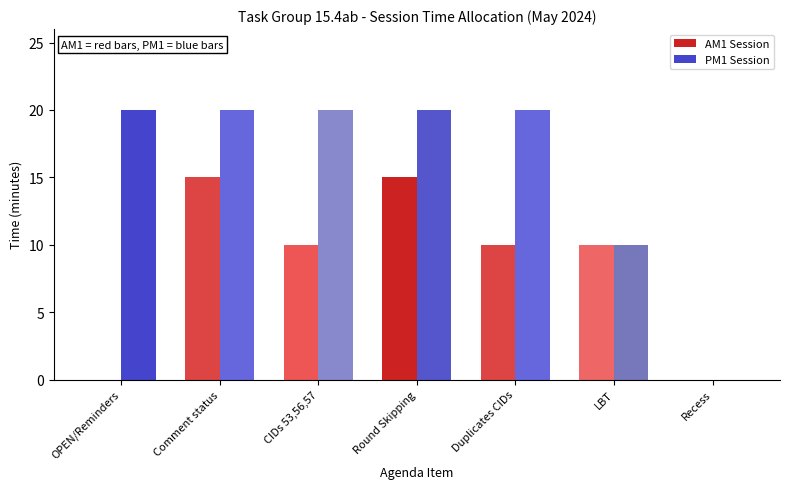

Which series changed the most between Comment status and Duplicates CIDs?

AM1 Session